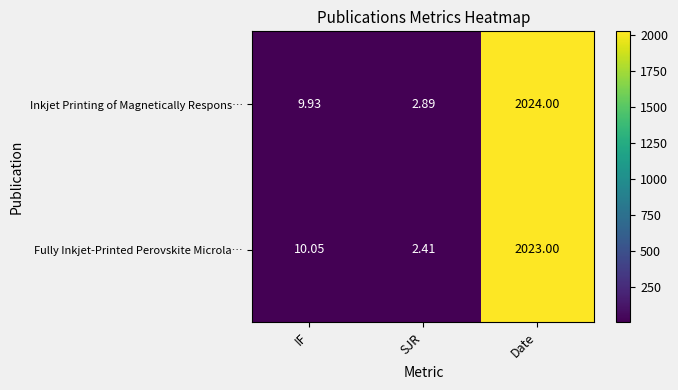

Which series has the widest spread of values?

Inkjet Printing of Magnetically Respons…